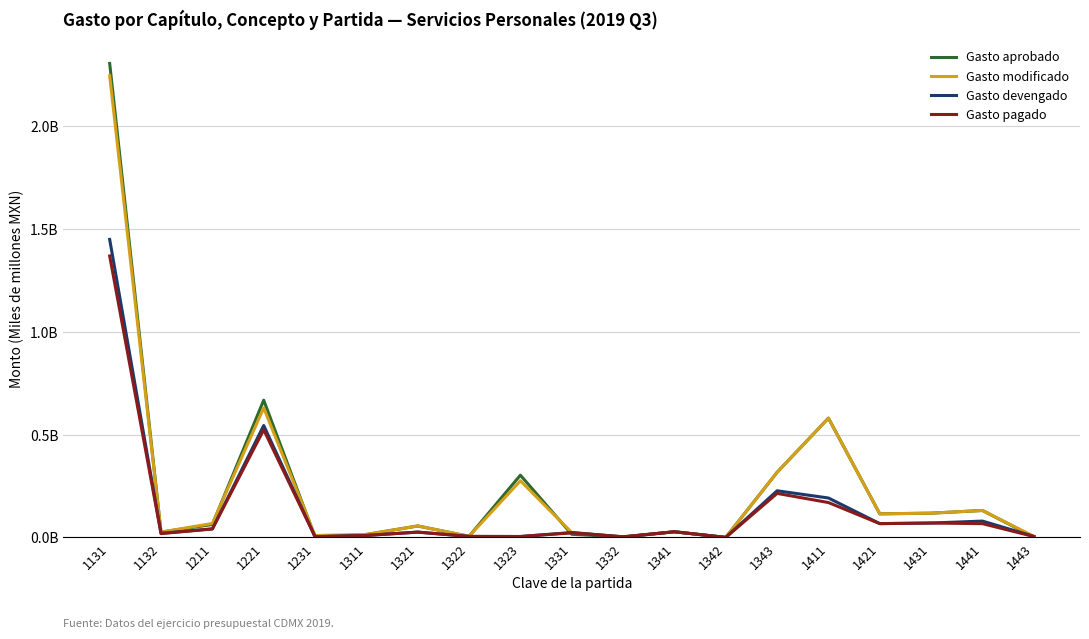

In Gasto aprobado, how many points are lower than both neighbors (excluding endpoints)?

6